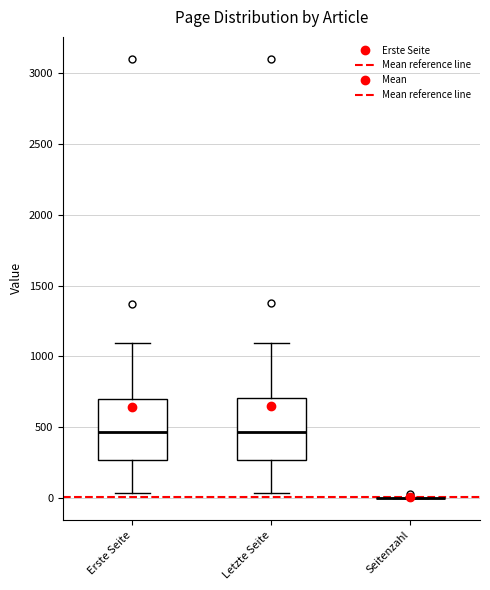

Reading left to right, read every box against the y-axis: the position of its median line, the range the box covers, and the ends of its whiskers. The values are not printed on the chart, so give them approximately, as read against the axis.

Erste Seite: median 450, box 250 to 700, whiskers 50 to 1100
Letzte Seite: median 450, box 250 to 700, whiskers 50 to 1100
Seitenzahl: box collapsed to a line at 0, whiskers 0 to 0